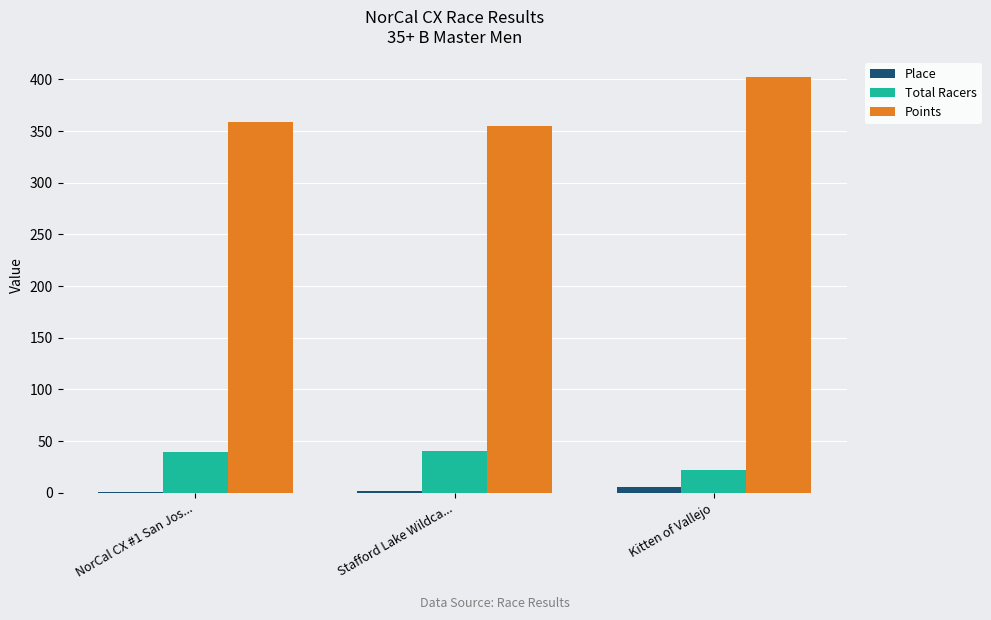

Where is Points nearest to the value 378?

NorCal CX #1 San Jos...